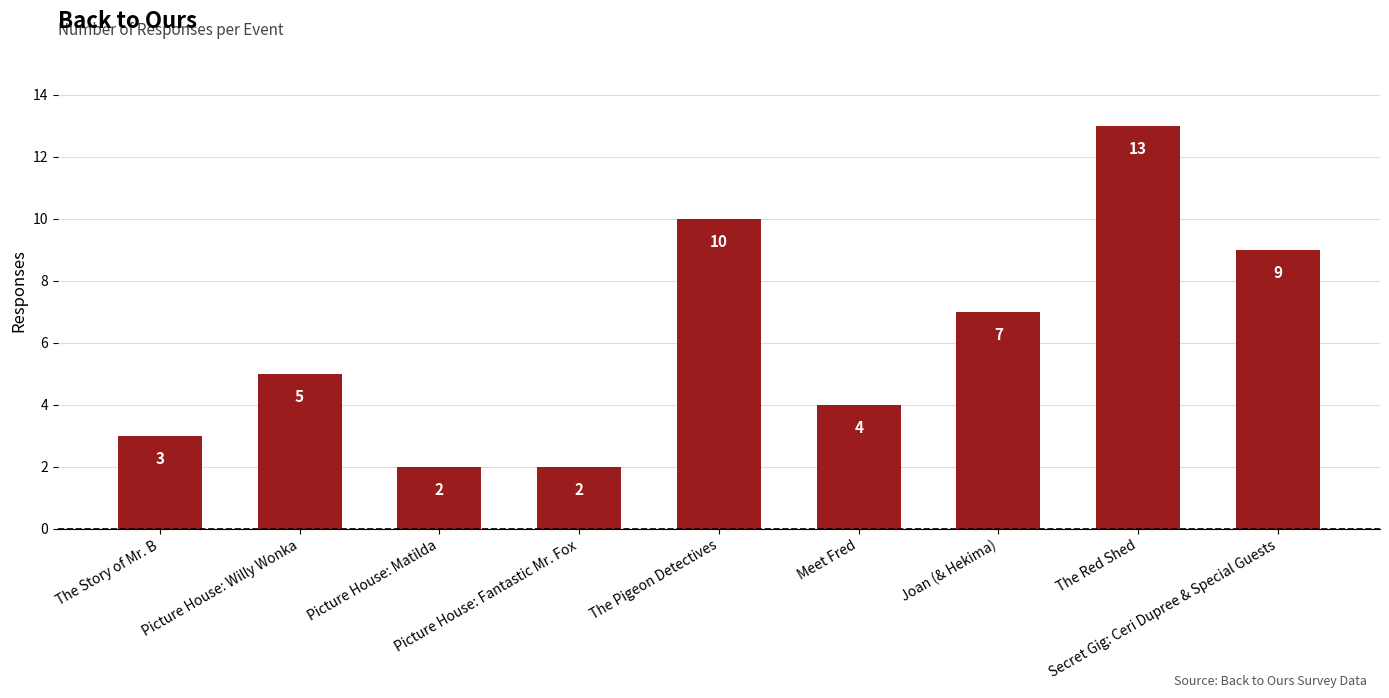

What is the value of the 1st bar from the left?

3